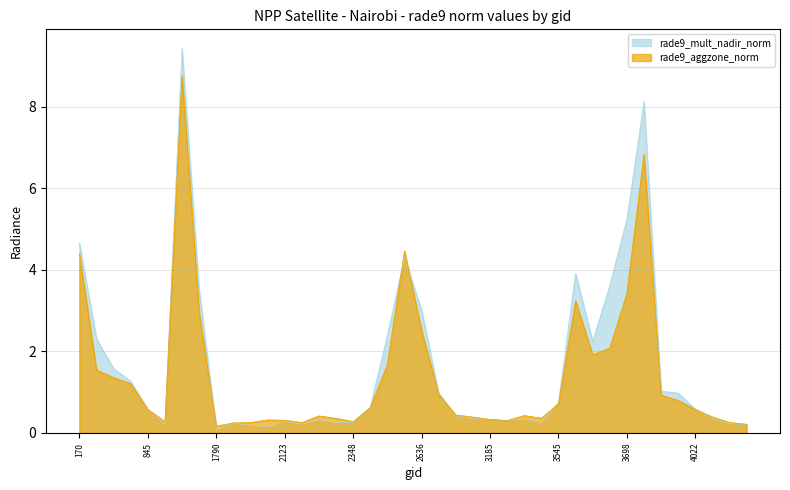

True or false: rade9_aggzone_norm and rade9_mult_nadir_norm cross at least once.

True